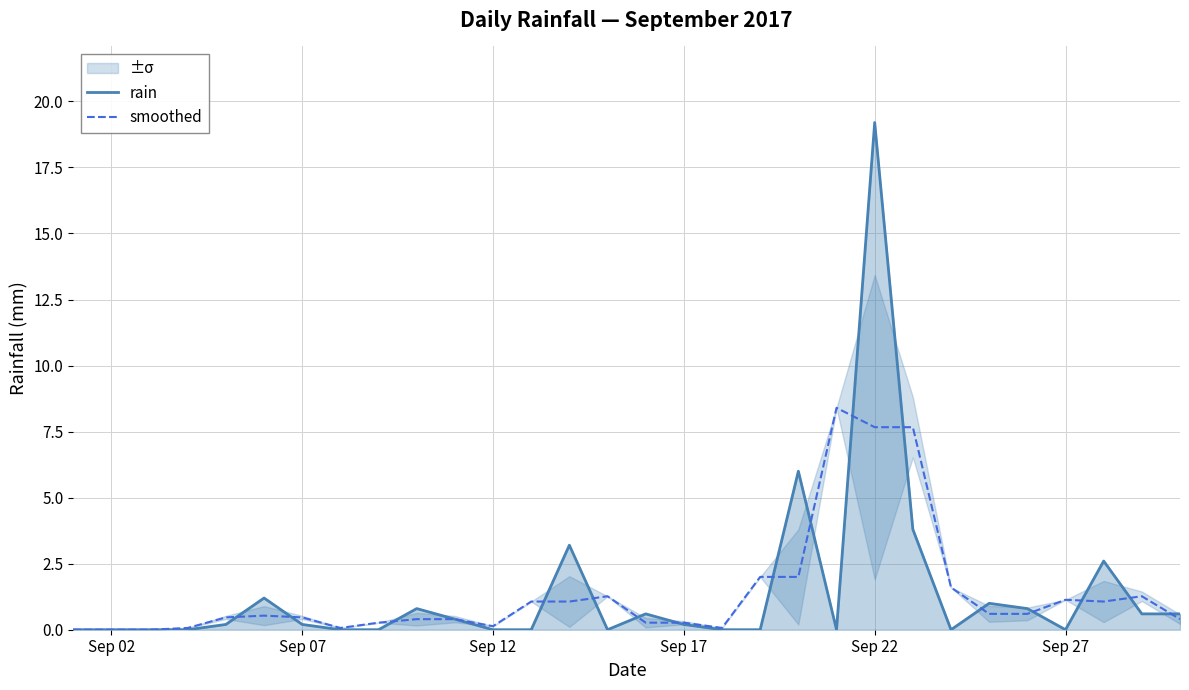

Which category has the highest value in the rain series?

Sep 22